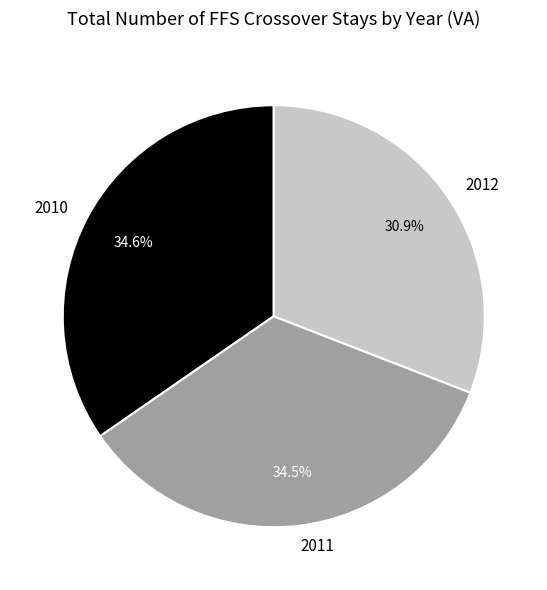

To the nearest percent, what portion does 2012 represent?

31%